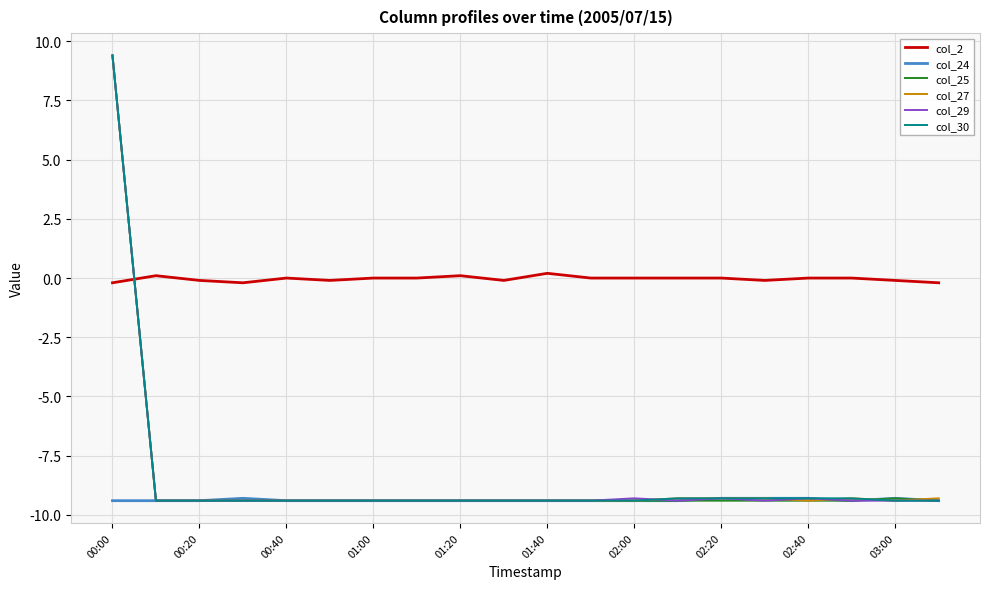

After their last crossing, which series has the higher values: col_25 or col_27?

col_27